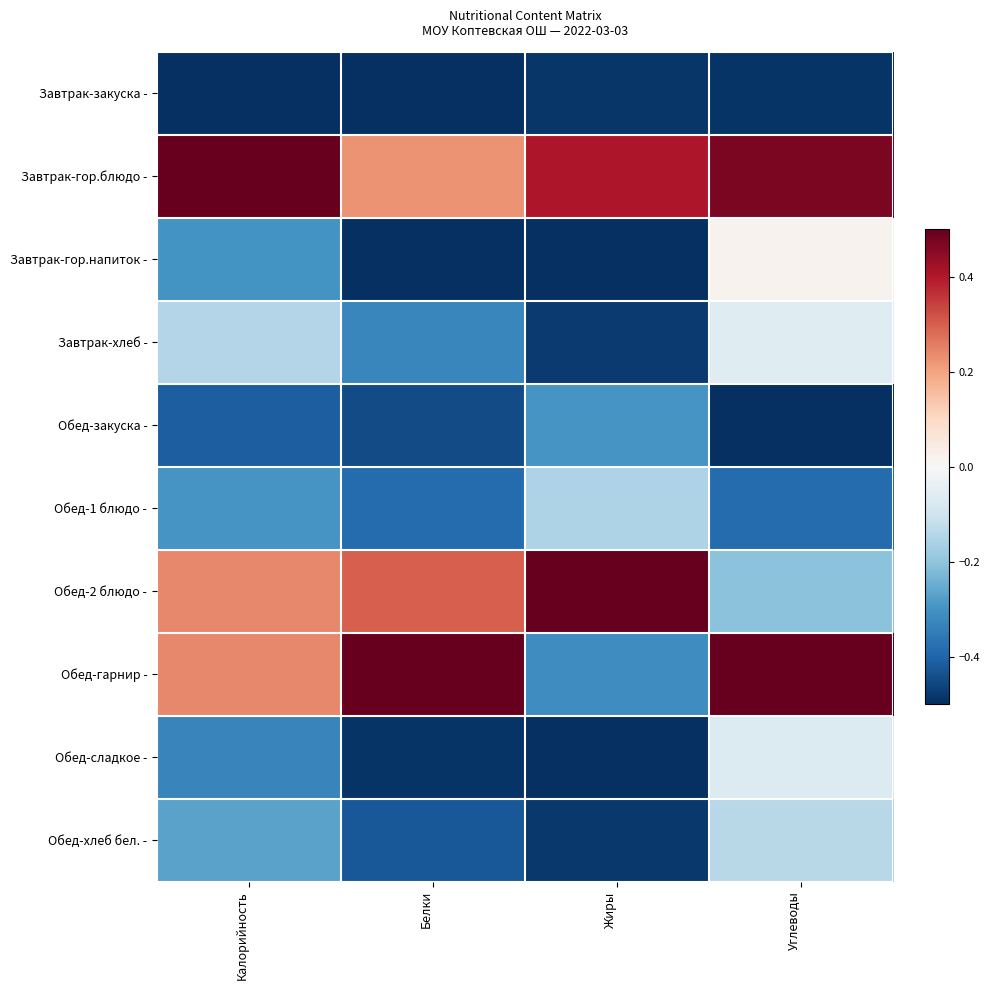

Which has a higher value, Углеводы or Белки?

Углеводы